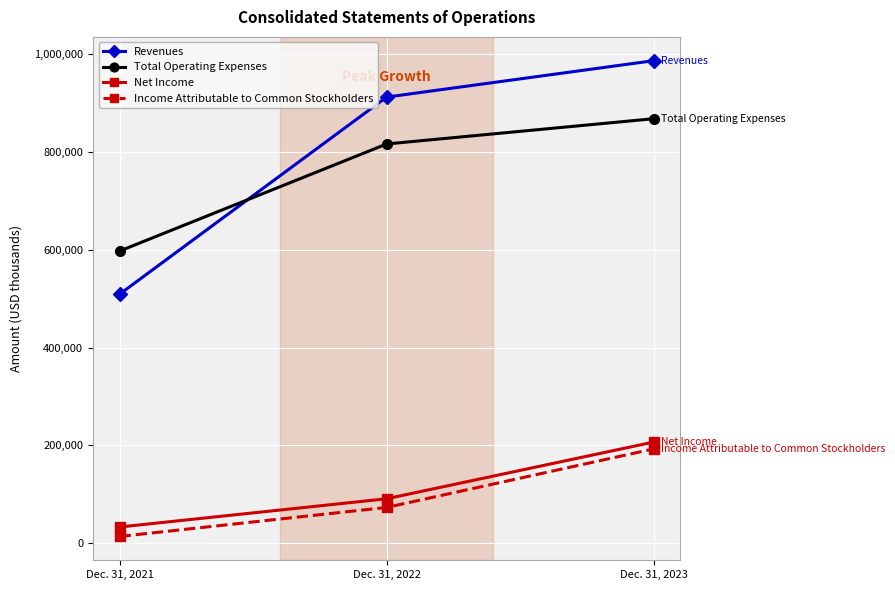

Reading left to right, transcribe all the data shown in this chart.

Revenues: Dec. 31, 2021=509150	Dec. 31, 2022=912053	Dec. 31, 2023=986480
Total Operating Expenses: Dec. 31, 2021=597272	Dec. 31, 2022=816175	Dec. 31, 2023=867824
Net Income: Dec. 31, 2021=32995	Dec. 31, 2022=90766	Dec. 31, 2023=206708
Income Attributable to Common Stockholders: Dec. 31, 2021=13660	Dec. 31, 2022=73042	Dec. 31, 2023=192720